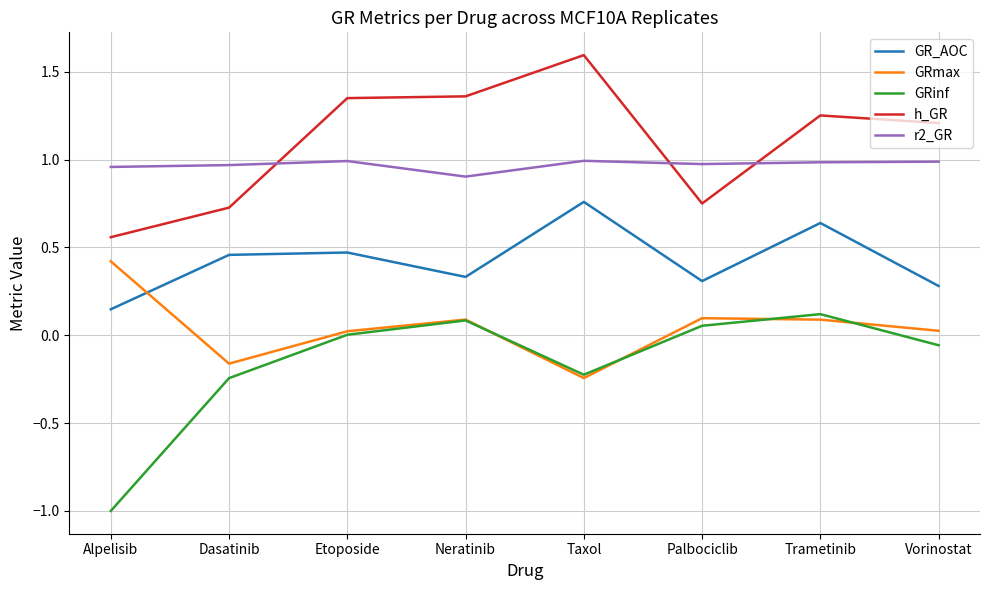

Which series has the largest range (max minus min)?

GRinf